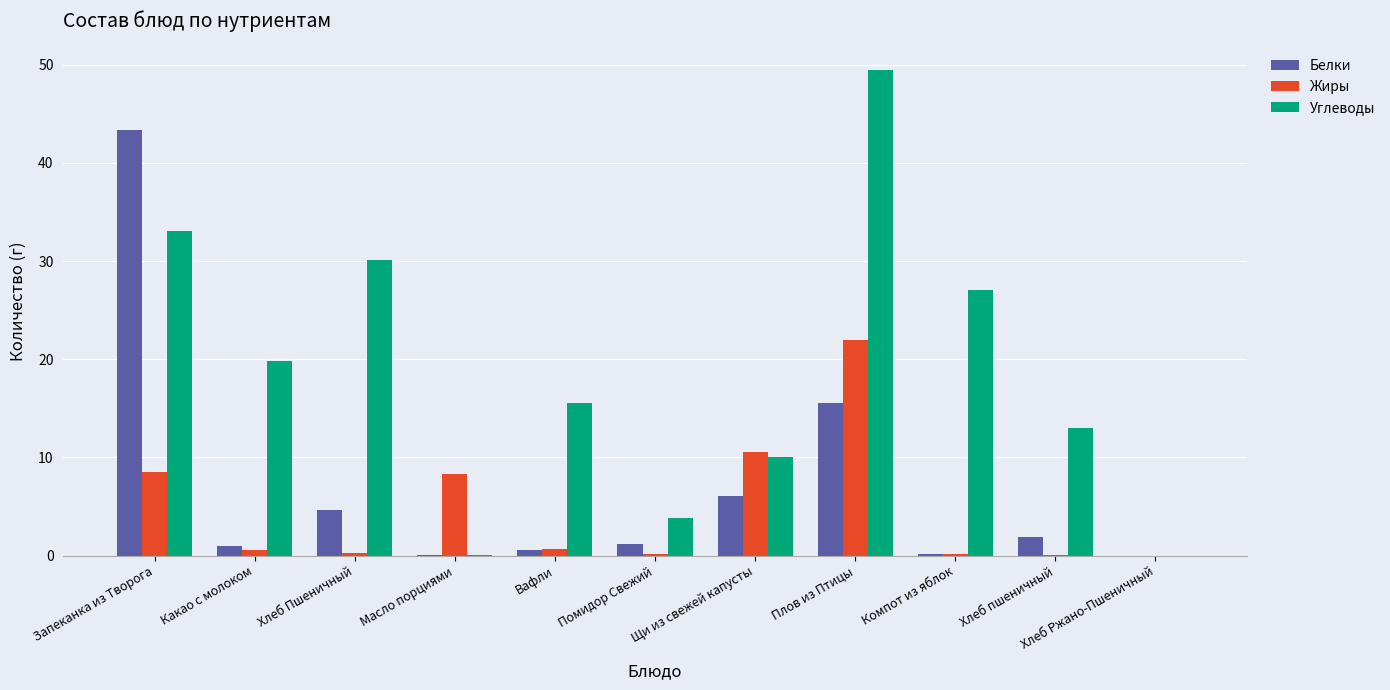

Which label corresponds to the largest value in the chart?

Плов из Птицы